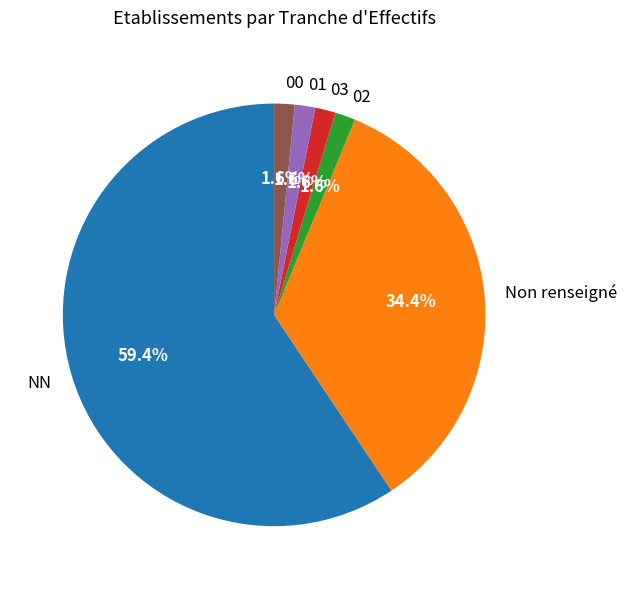

Which slice is the largest?

NN